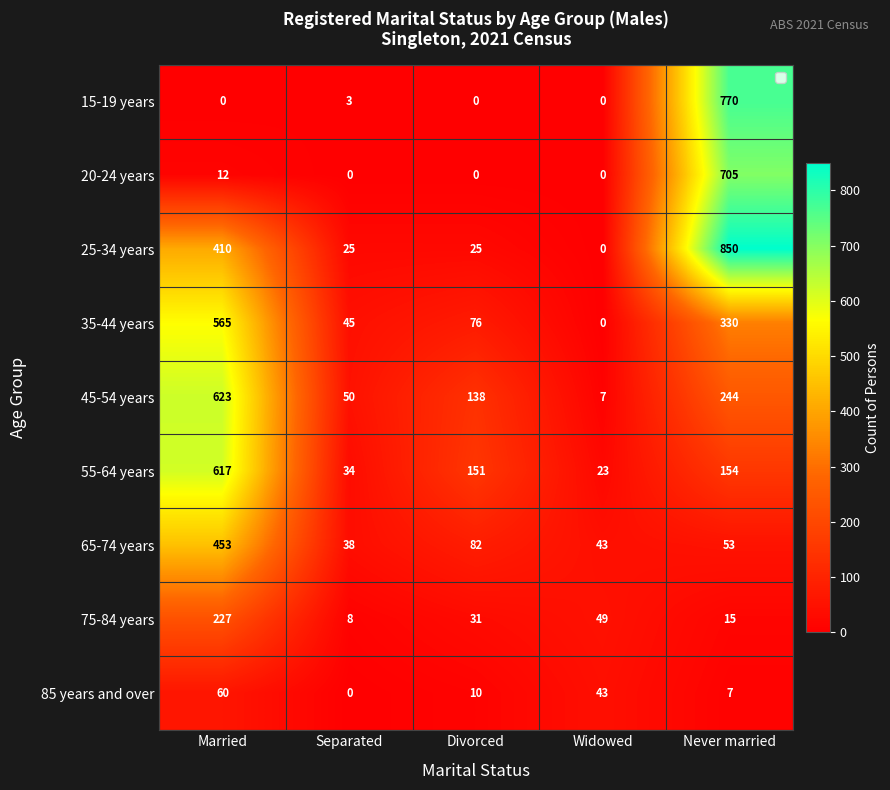

List the series in order of their peak value, lowest first.

85 years and over, 75-84 years, 65-74 years, 35-44 years, 55-64 years, 45-54 years, 20-24 years, 15-19 years, 25-34 years